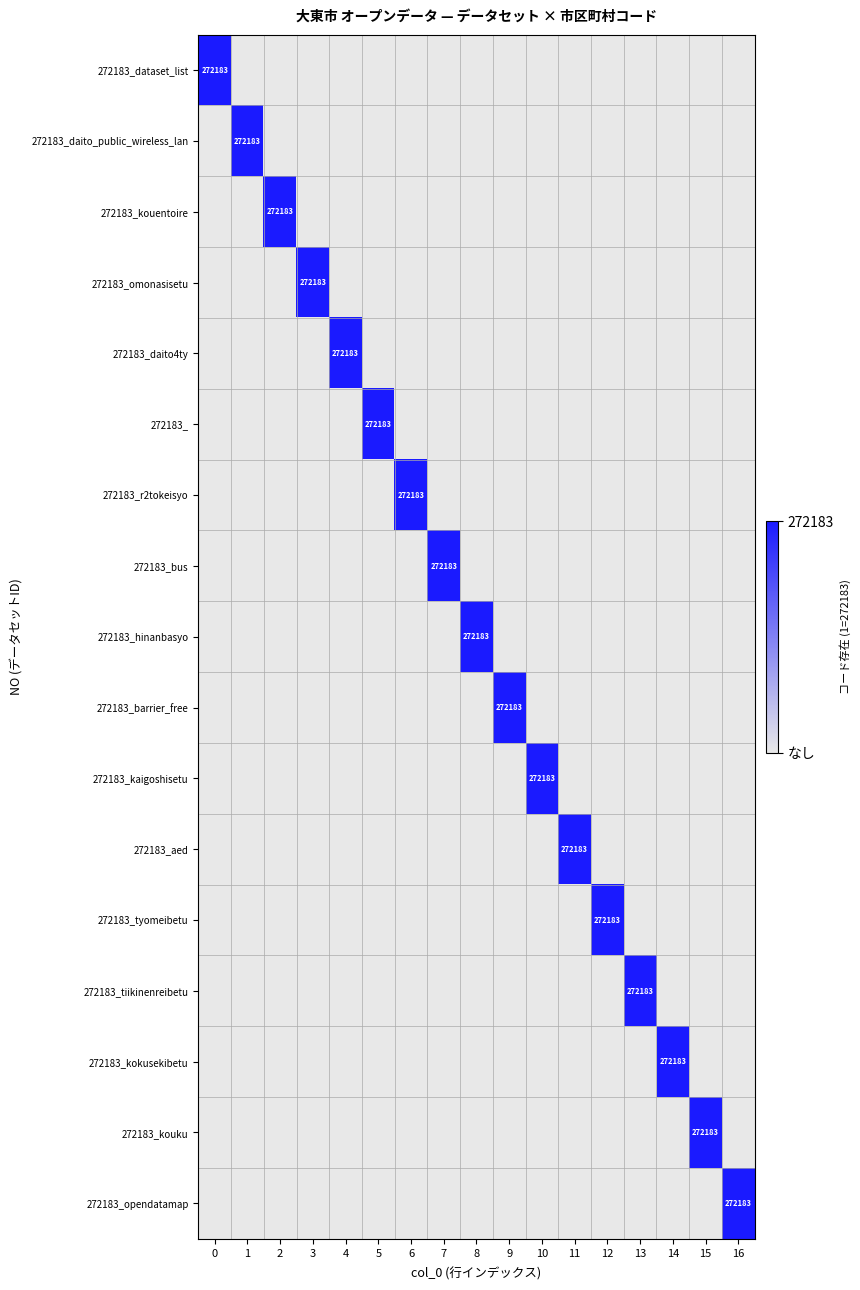

Is the value of 272183_tyomeibetu at 7 greater than the value of 272183_aed at 0?

No